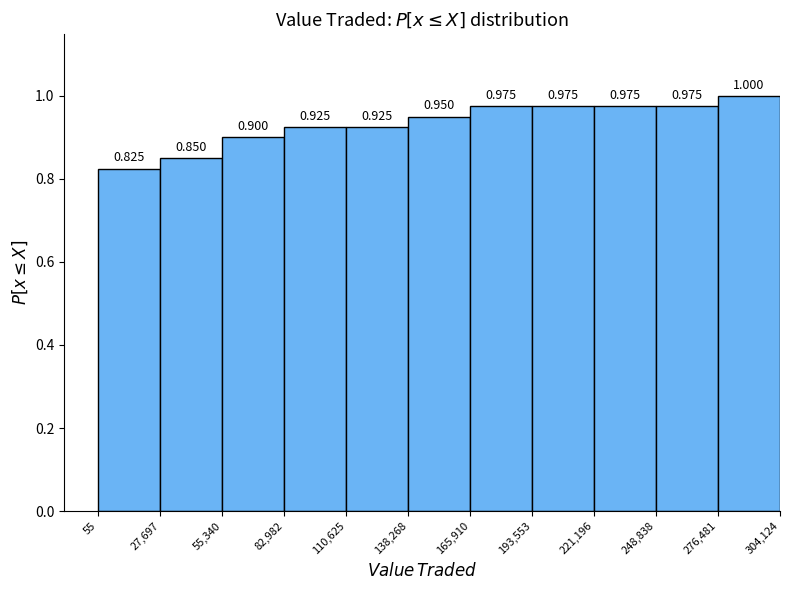

Reading left to right, transcribe this chart: for each bar, give the range it covers on the x-axis and its height.

55 to 27,697: 0.825
27,697 to 55,340: 0.850
55,340 to 82,982: 0.900
82,982 to 110,625: 0.925
110,625 to 138,268: 0.925
138,268 to 165,910: 0.950
165,910 to 193,553: 0.975
193,553 to 221,196: 0.975
221,196 to 248,838: 0.975
248,838 to 276,481: 0.975
276,481 to 304,124: 1.000